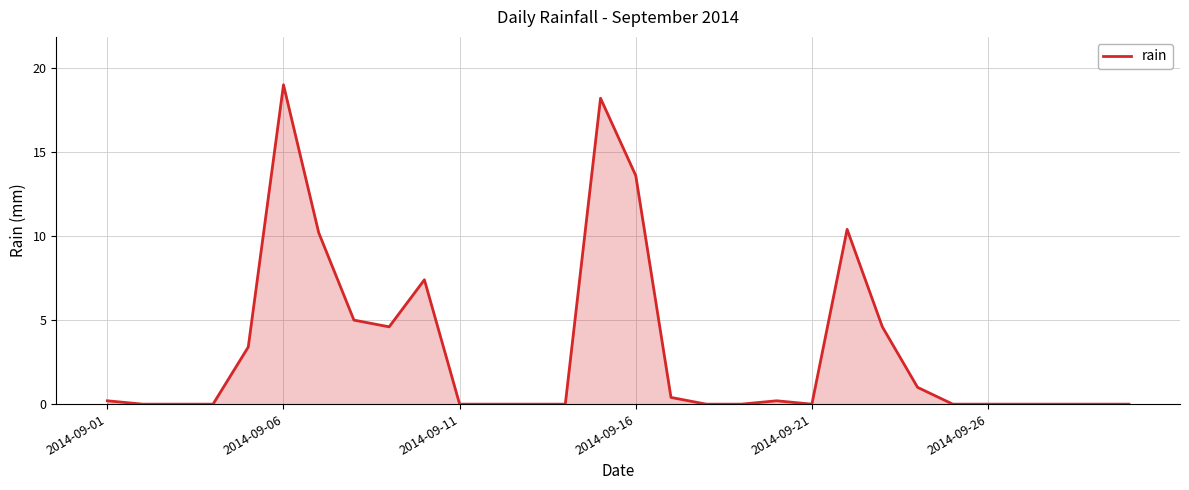

How many distinct data groups are displayed?

1